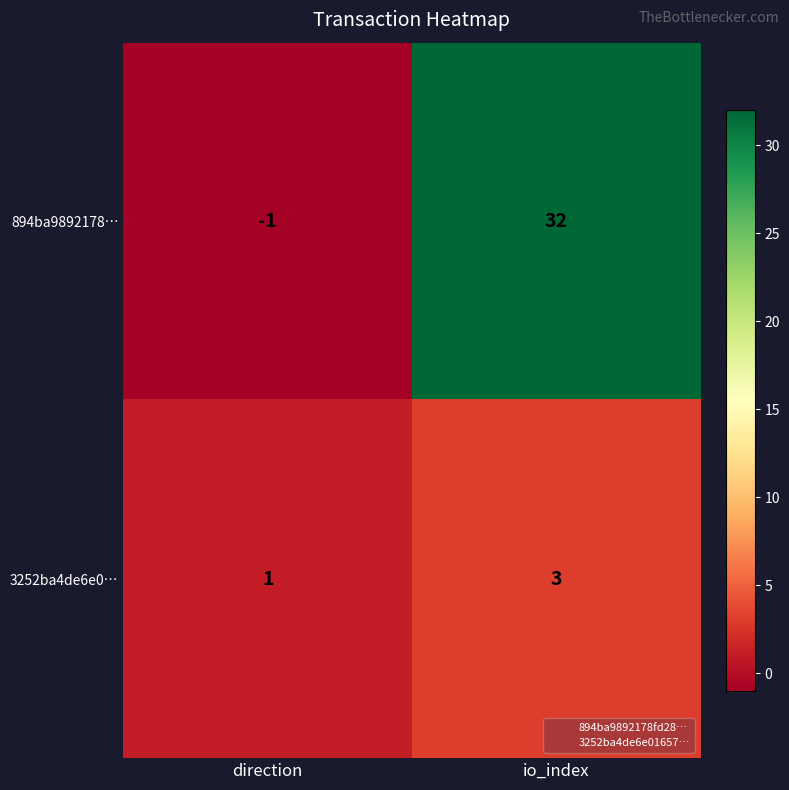

Reading left to right, transcribe all the data shown in this chart.

894ba9892178…: direction=-1	io_index=32
3252ba4de6e0…: direction=1	io_index=3